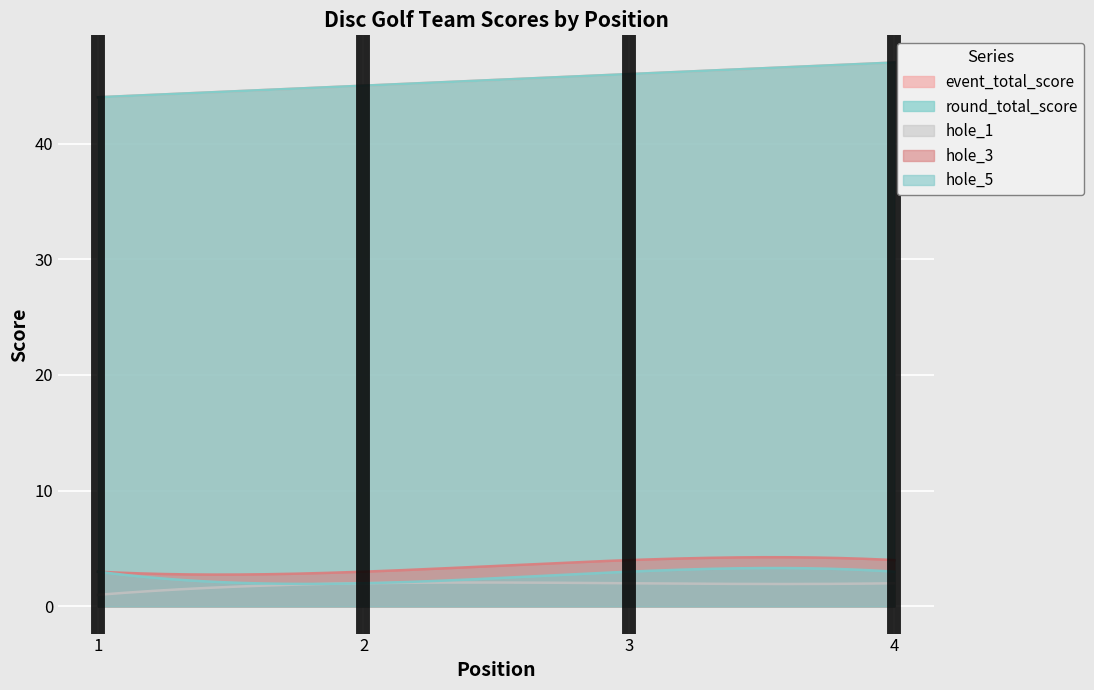

Is it true that event_total_score equals 47 at 4?

True